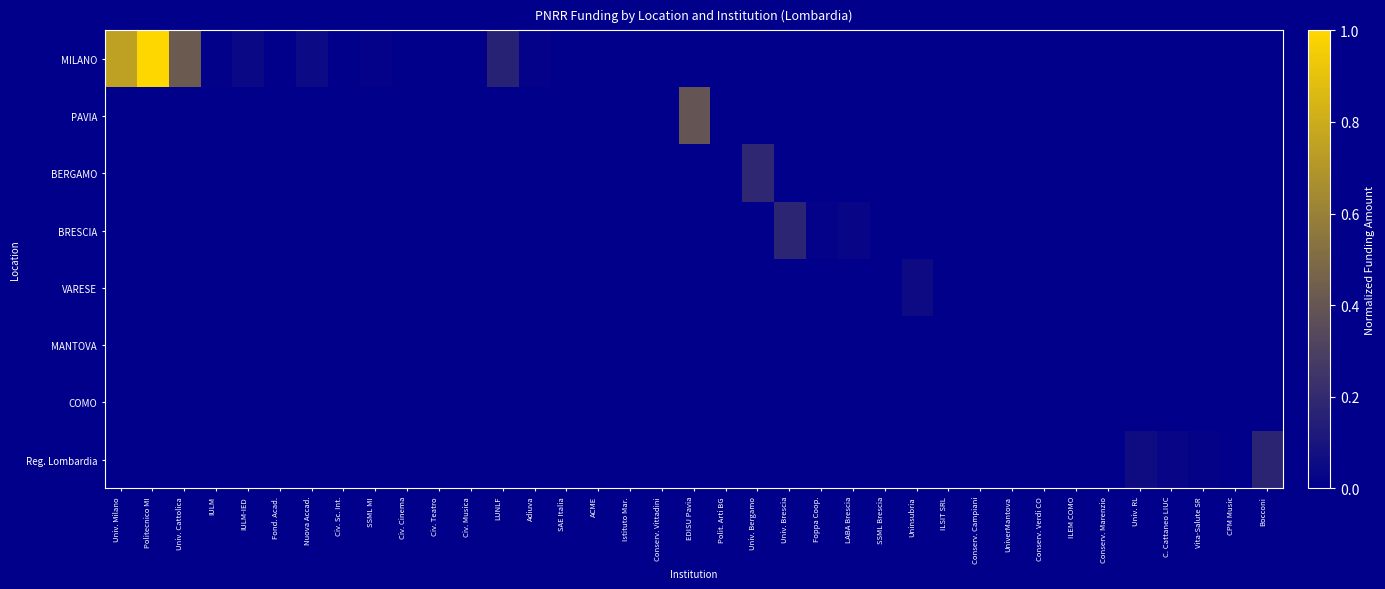

Which has a higher value, Adiuva or CPM Music?

Adiuva